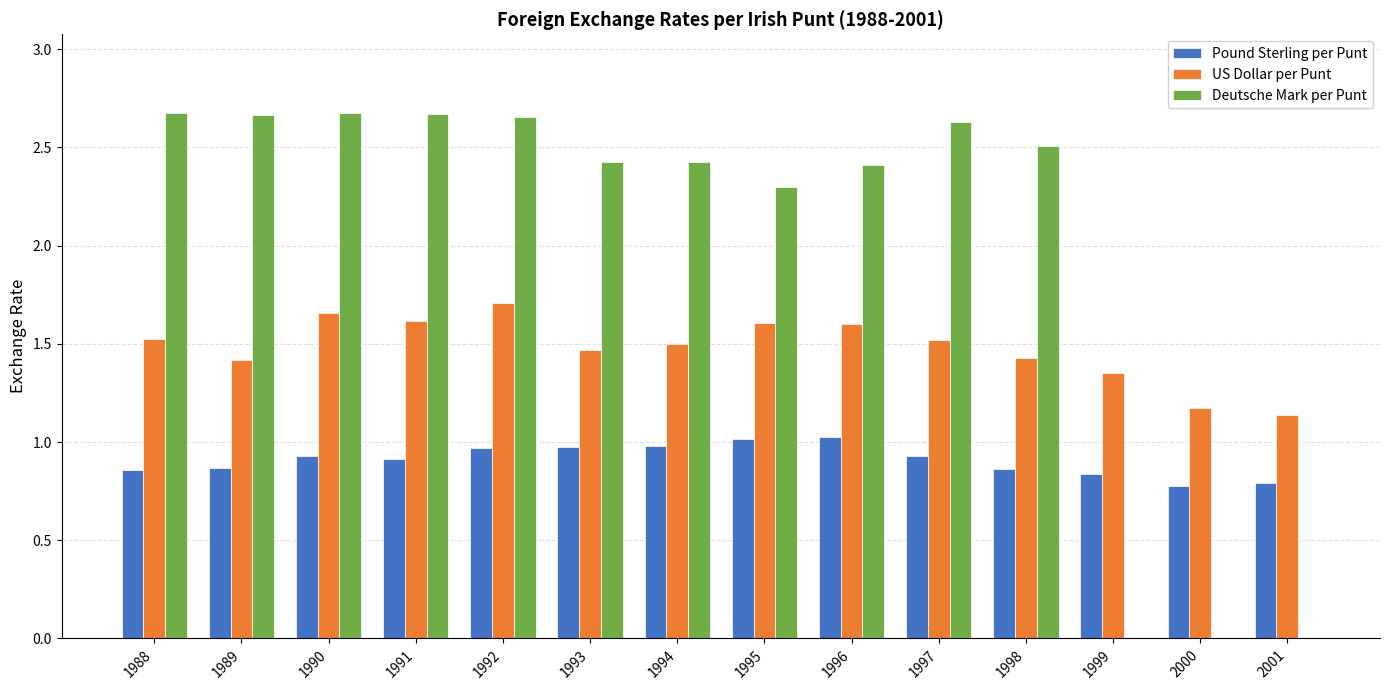

What is the total value across all series at 1999?

2.2